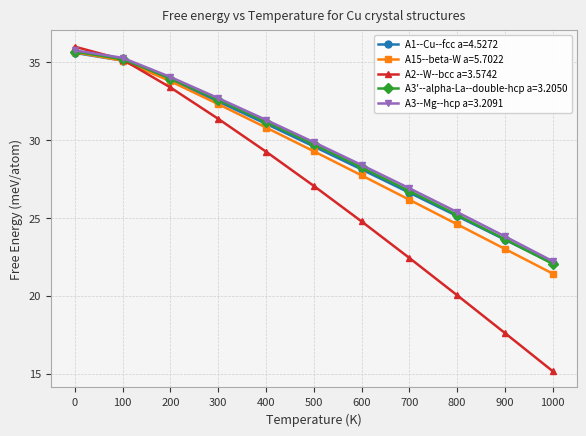

List the labels in order of A1--Cu--fcc a=4.5272 value, largest first.

0, 100, 200, 300, 400, 500, 600, 700, 800, 900, 1000